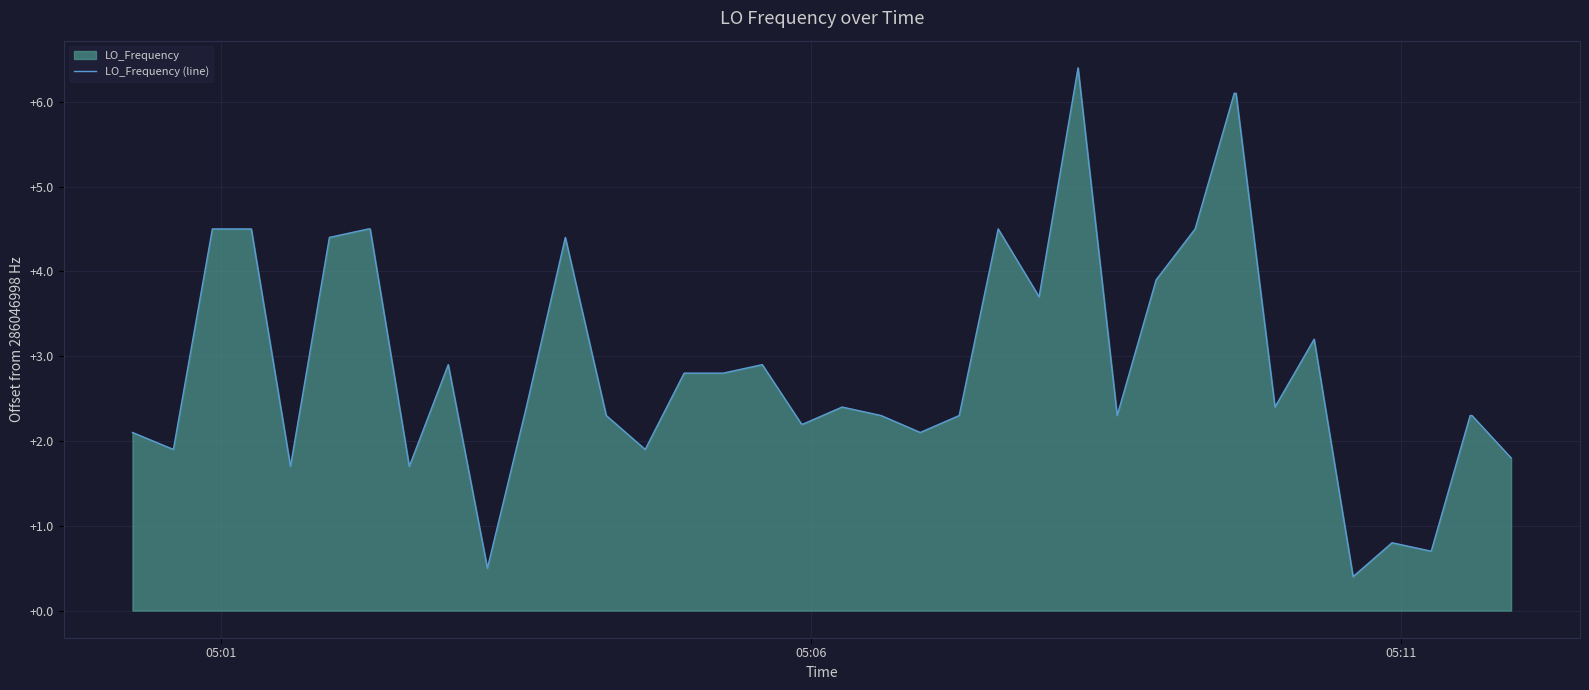

Reading left to right, transcribe all the data shown in this chart.

2.1	1.9	4.5	4.5	1.7	4.4	4.5	4.5	1.7	2.9	0.5	2.4	4.4	2.3	1.9	2.8	2.8	2.9	2.2	2.2	2.4	2.3	2.1	2.3	4.5	3.7	6.4	2.3	3.9	4.5	6.1	6.1	2.4	3.2	0.4	0.8	0.7	2.3	2.3	1.8